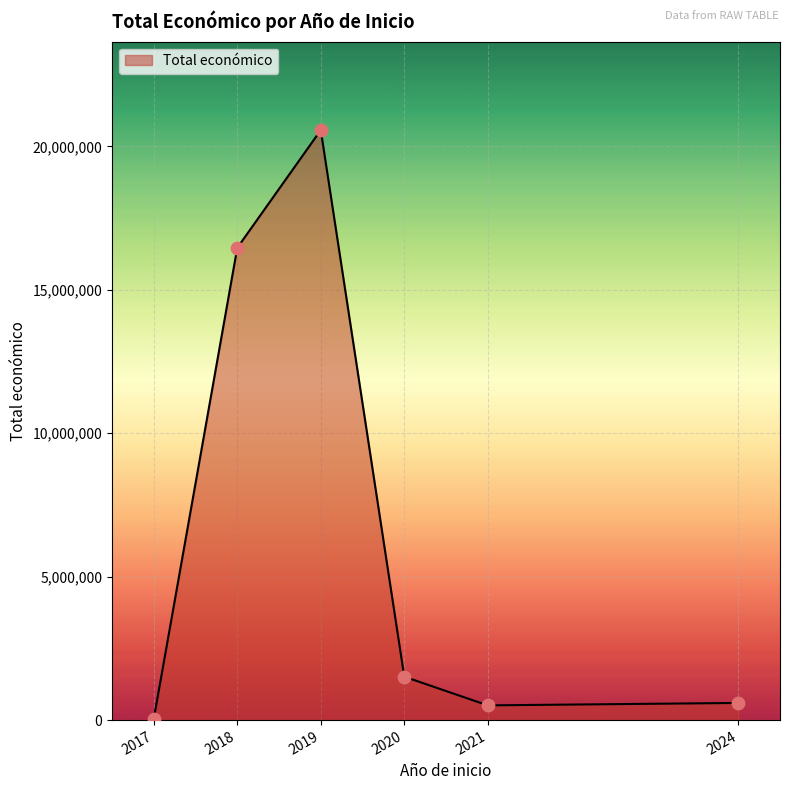

What is the ratio of the value at 2018 to the value at 2019?

0.8